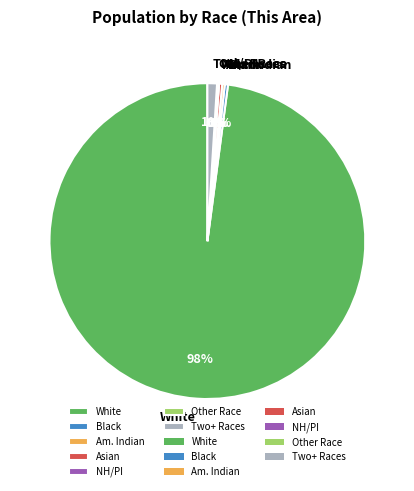

Combined, do Two+ Races and White account for over 50%?

Yes